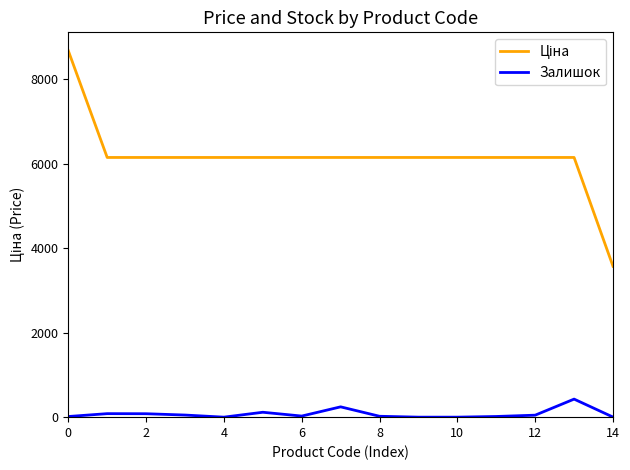

How many distinct data groups are displayed?

2